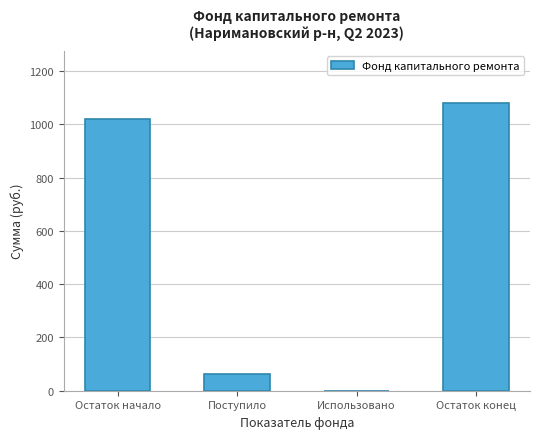

Reading left to right, what are all the values shown in this chart?

Остаток начало=1018.5	Поступило=62.6	Использовано=0.0	Остаток конец=1081.1